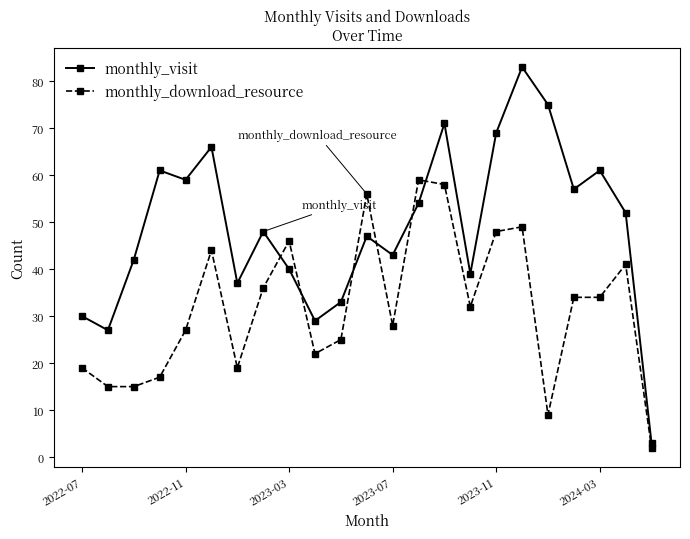

What is the maximum value shown in the chart?

83